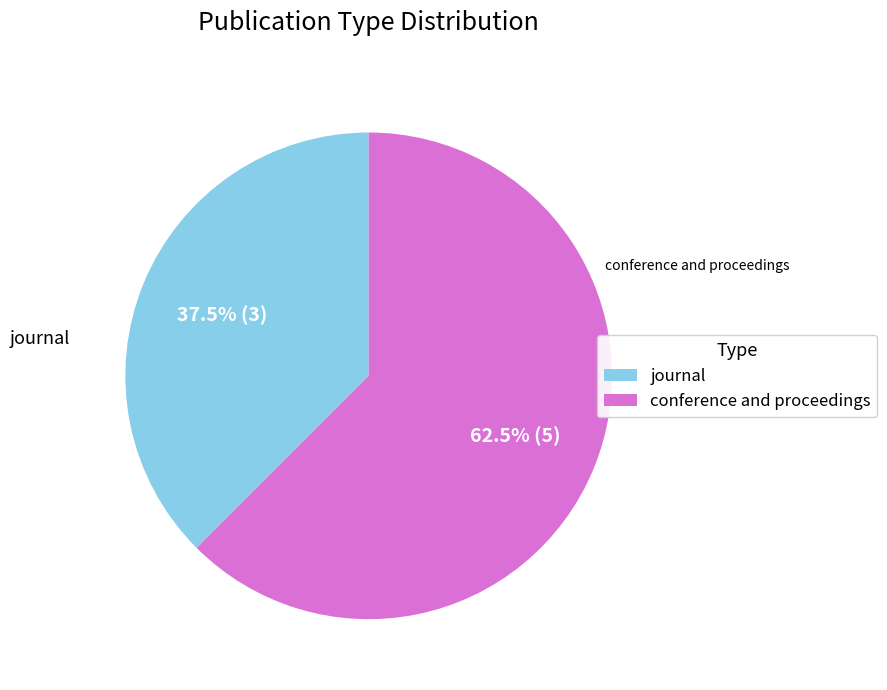

What is the largest slice in the pie chart?

conference and proceedings